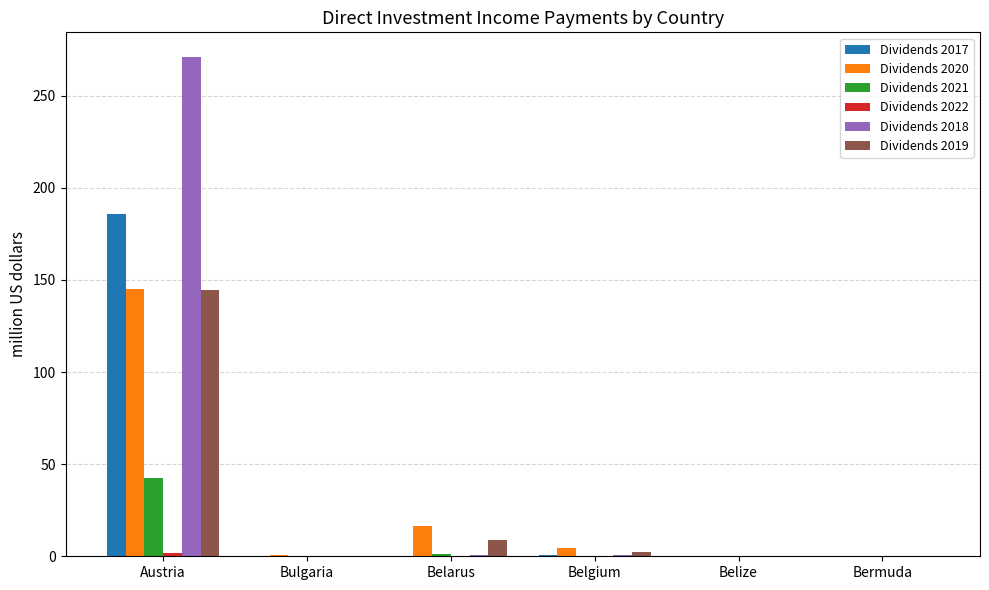

What is the sum of all Dividends 2017 values?

186.7